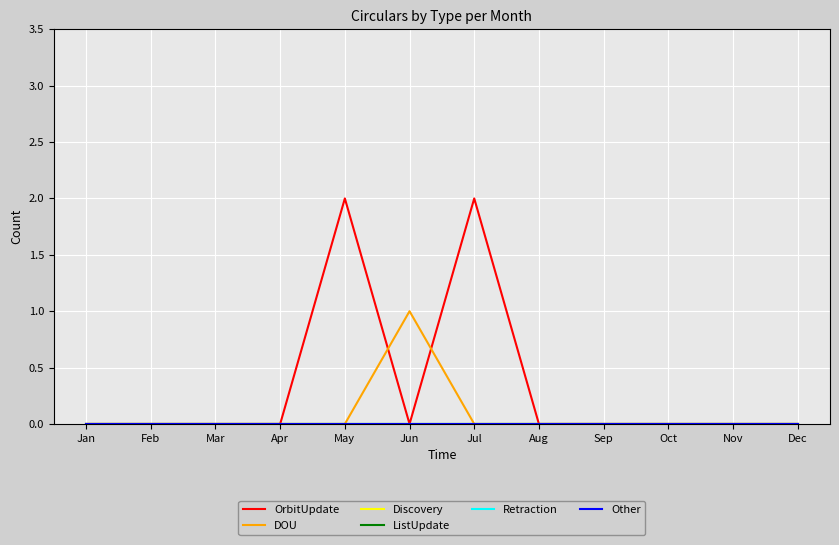

The value of Other at Feb is 0. True or false?

True